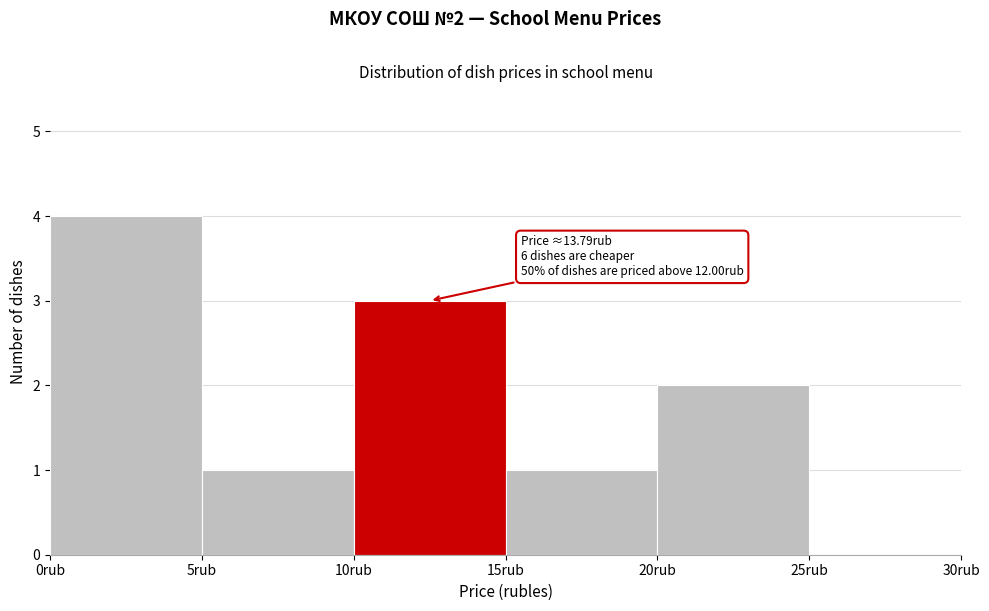

Which range on the x-axis has the tallest bar?

0 to 5